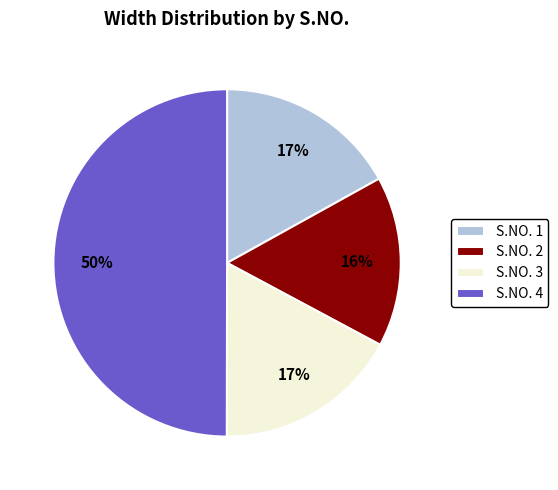

Combined, do S.NO. 4 and S.NO. 3 account for over 50%?

Yes